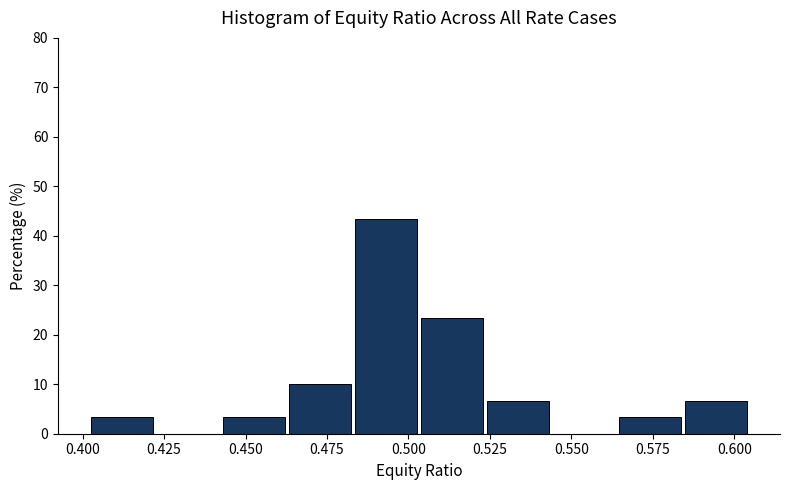

How tall is the bar that spans 0.585 to 0.605 on the x-axis? Neither the bar edges nor the heights are printed on the chart, so give them approximately, as read against the axes.

7